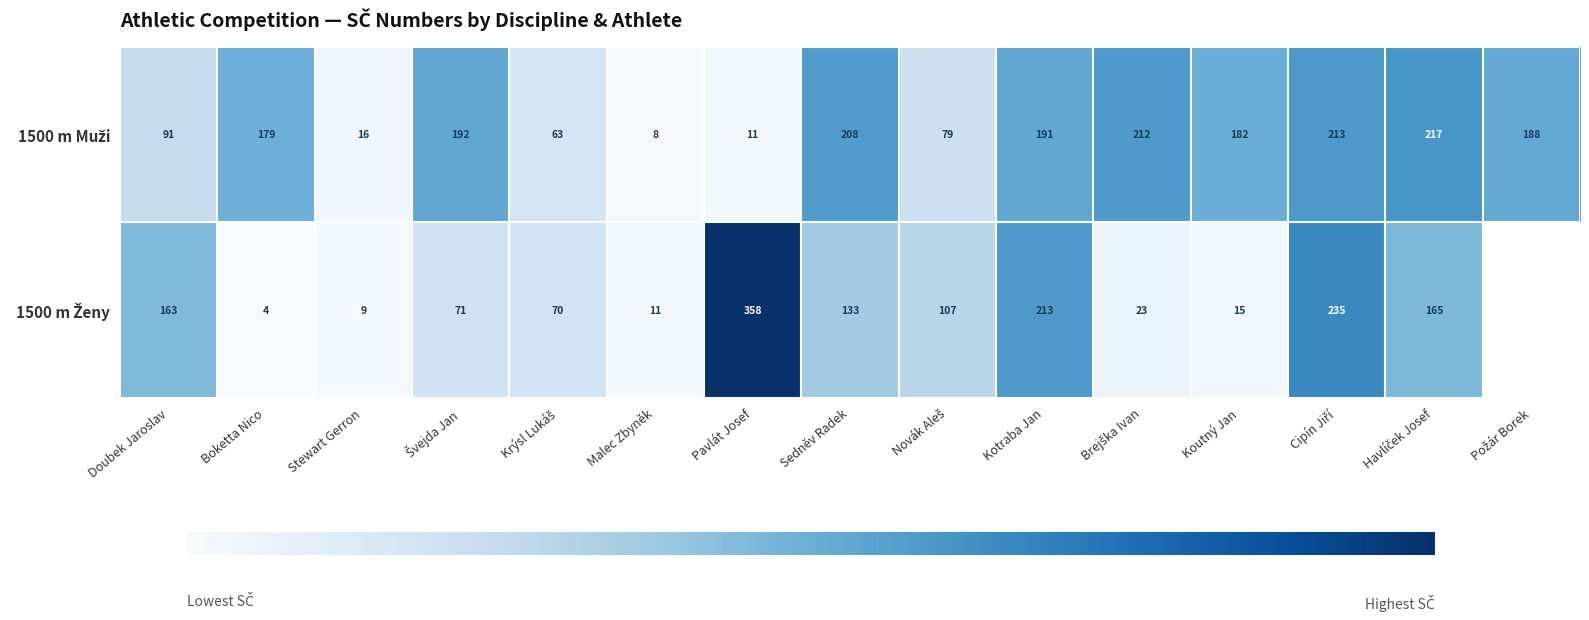

Which category has the lowest value across all series?

Boketta Nico